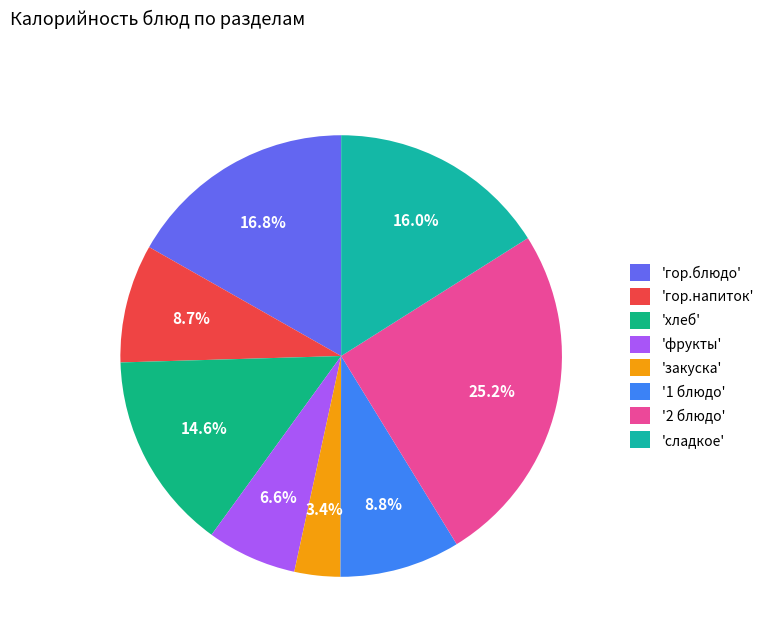

How many segments does this pie chart have?

8